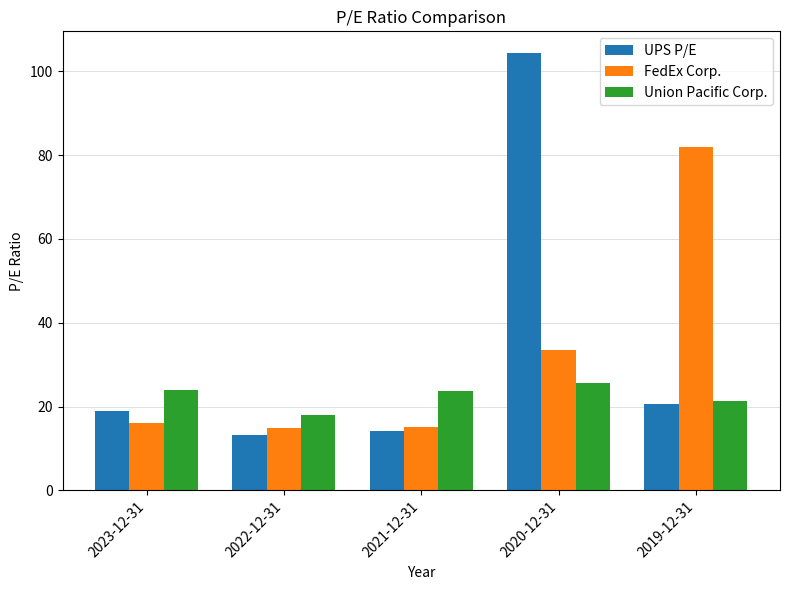

Is it true that Union Pacific Corp. equals 7.5 at 2021-12-31?

False